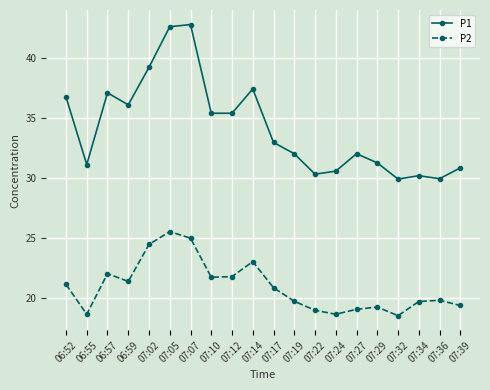

How many categories are shown in the chart?

20